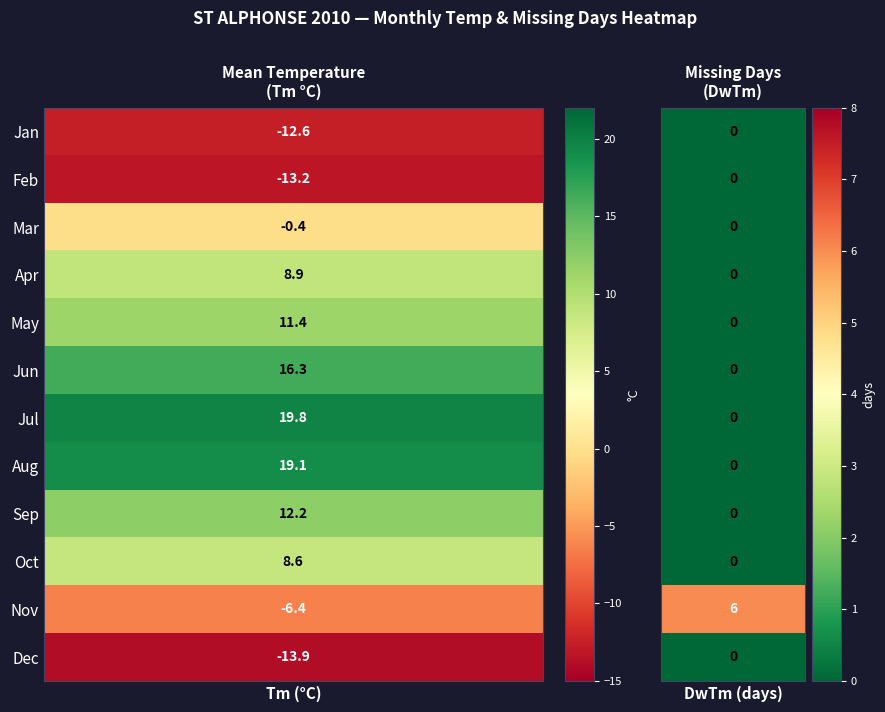

The value of Jul at DwTm is 0.0. True or false?

True